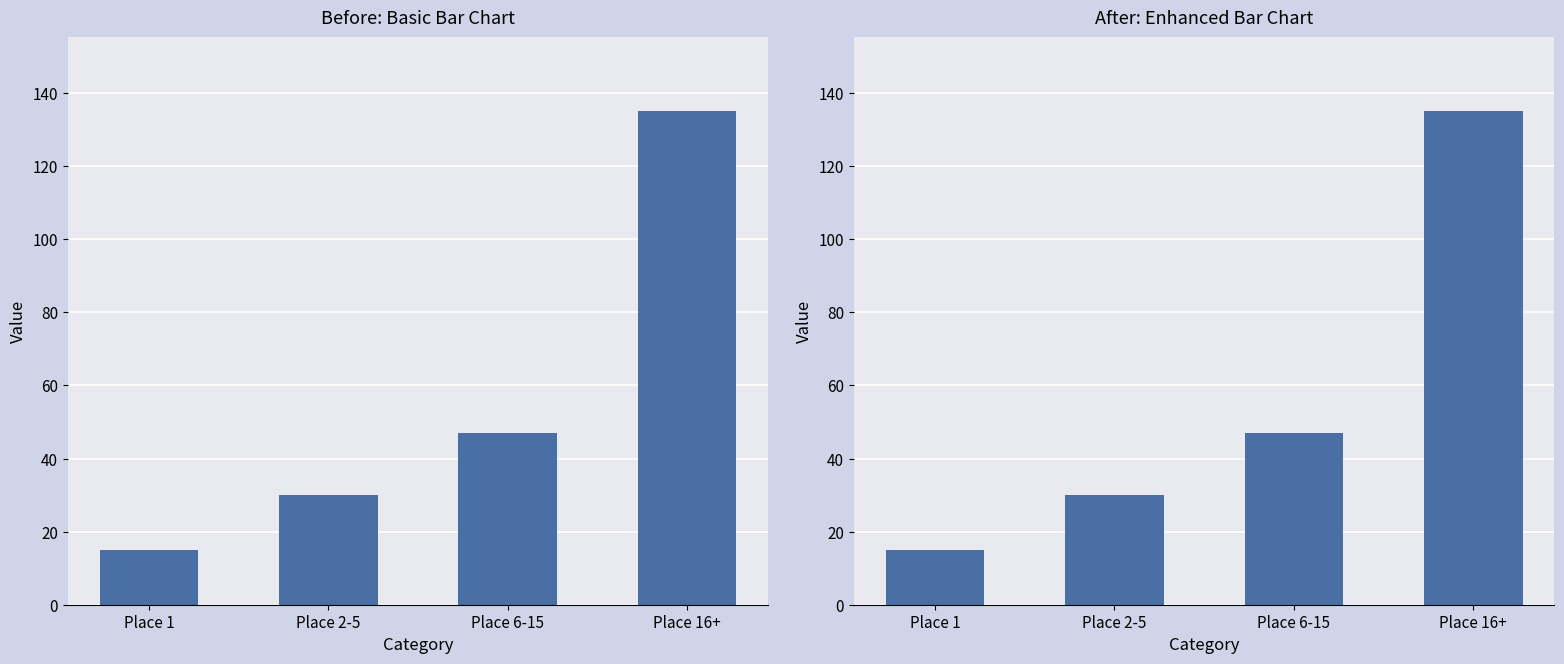

What is the label of the 2nd bar from the right?

Place 6-15